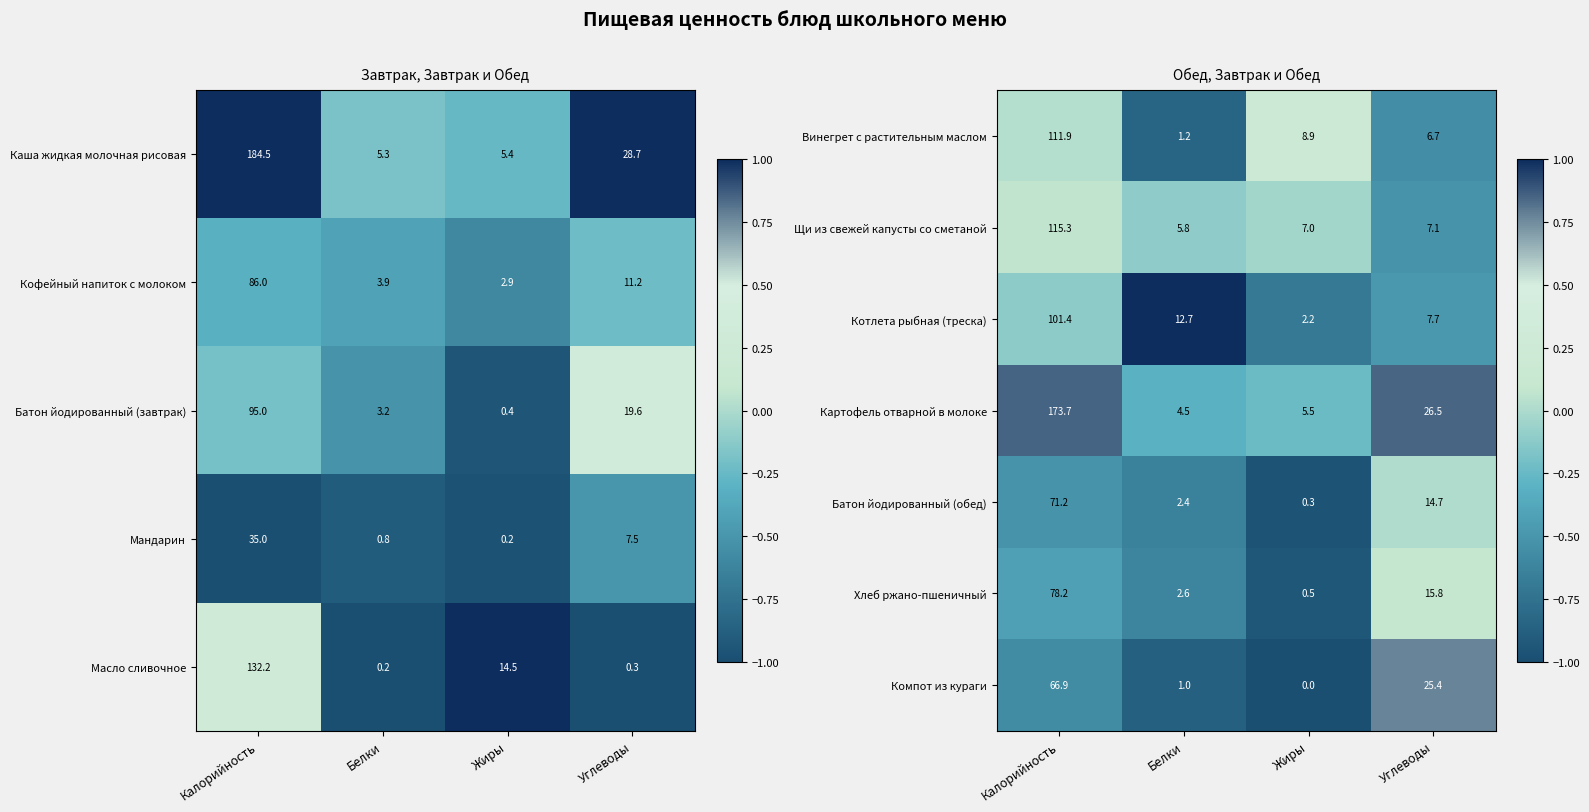

Is it true that Картофель отварной в молоке equals 6.4 at Белки?

False